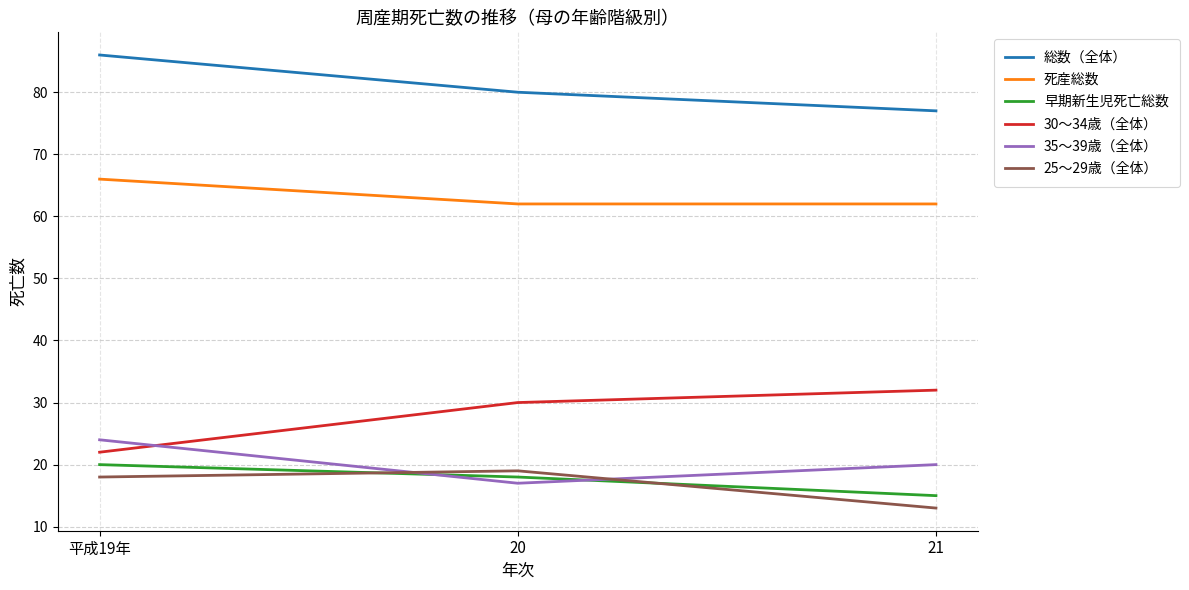

What position from the right is 平成19年?

3